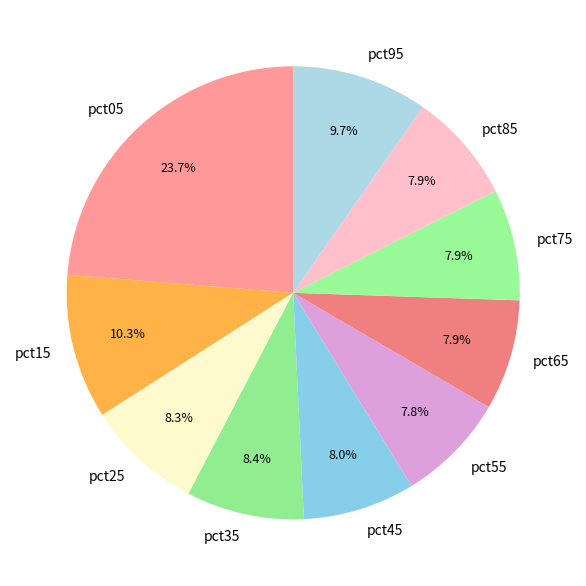

To the nearest percent, what percentage of the pie is pct85?

8%